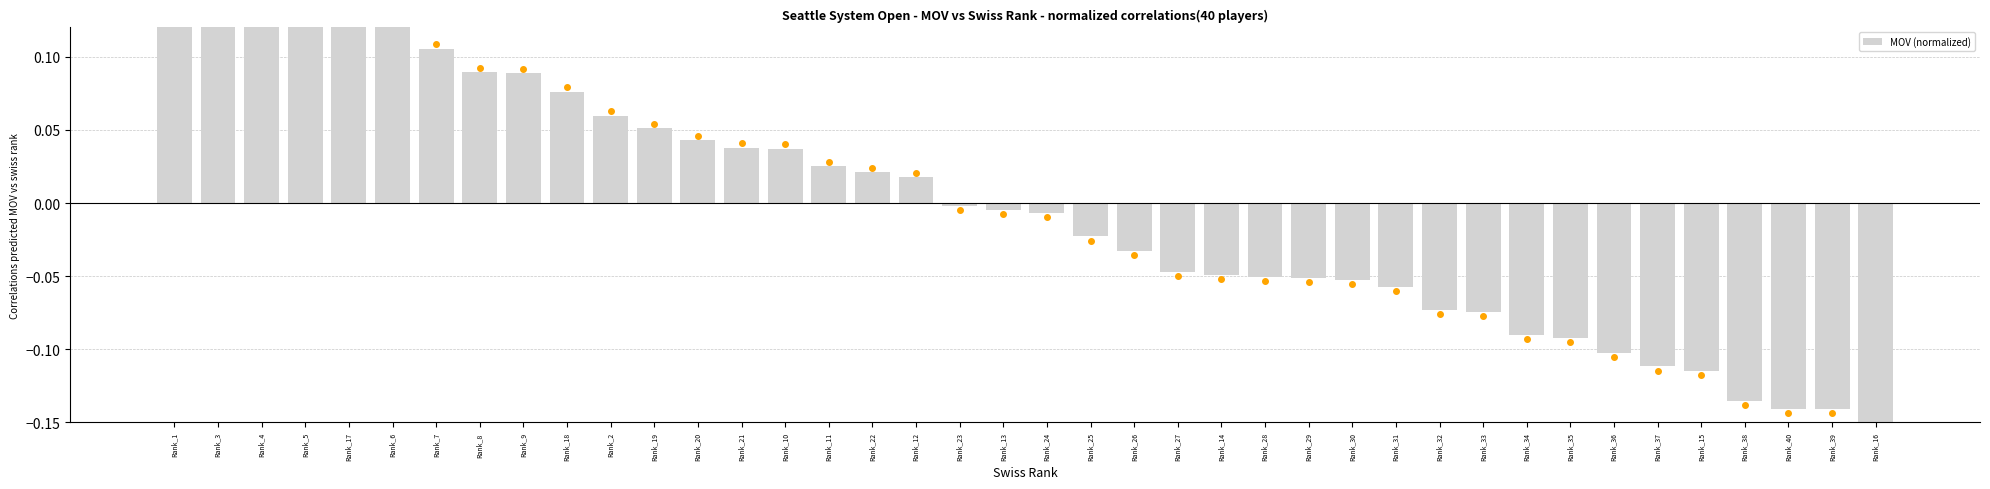

Does the chart contain stacked bars?

No